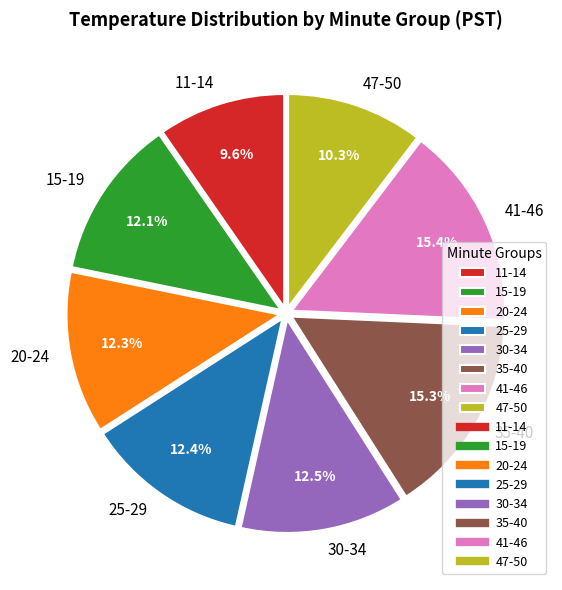

Between 11-14 and 25-29, which is larger?

25-29